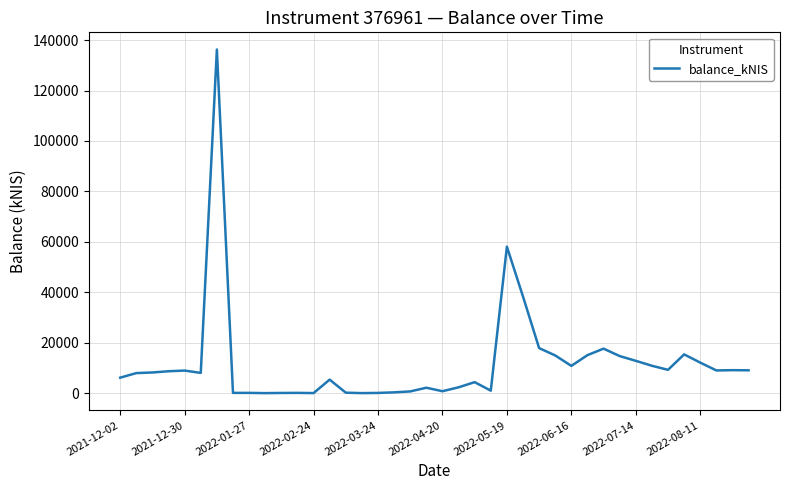

What is the difference between the maximum and minimum values?

136276.6